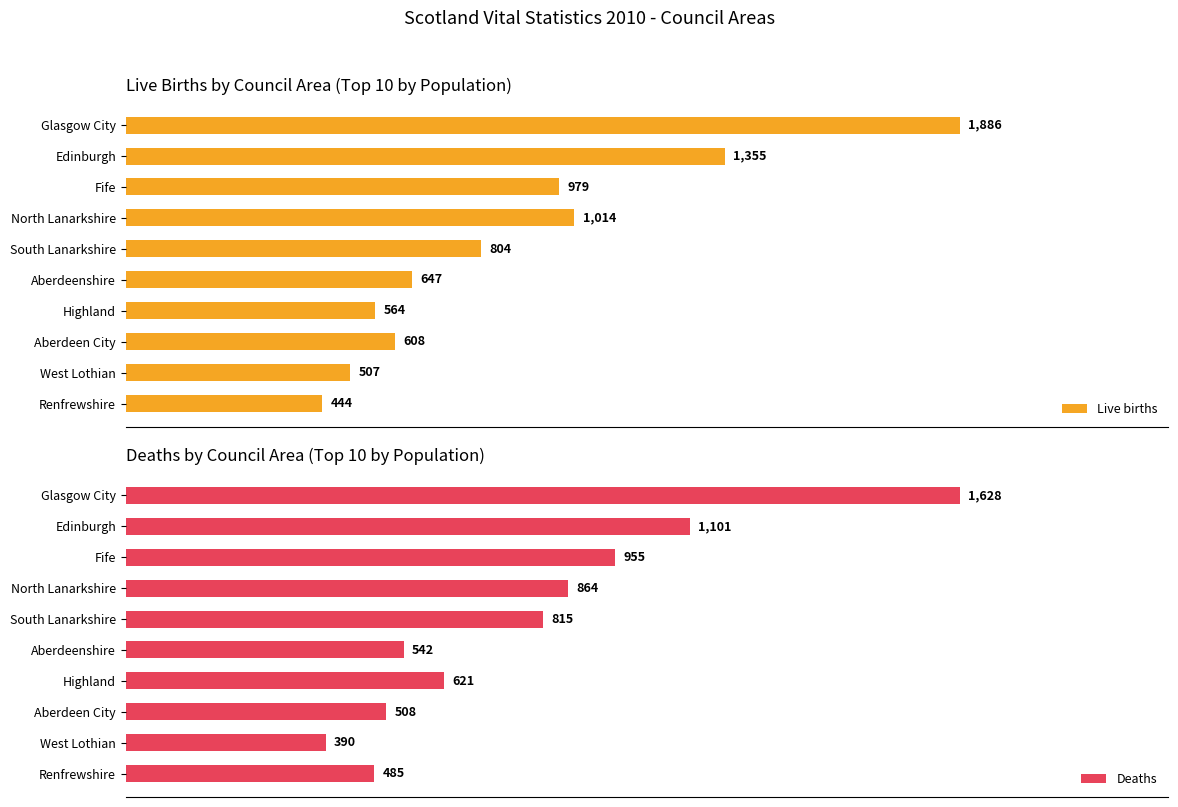

At which label does Live births reach its peak?

Glasgow City